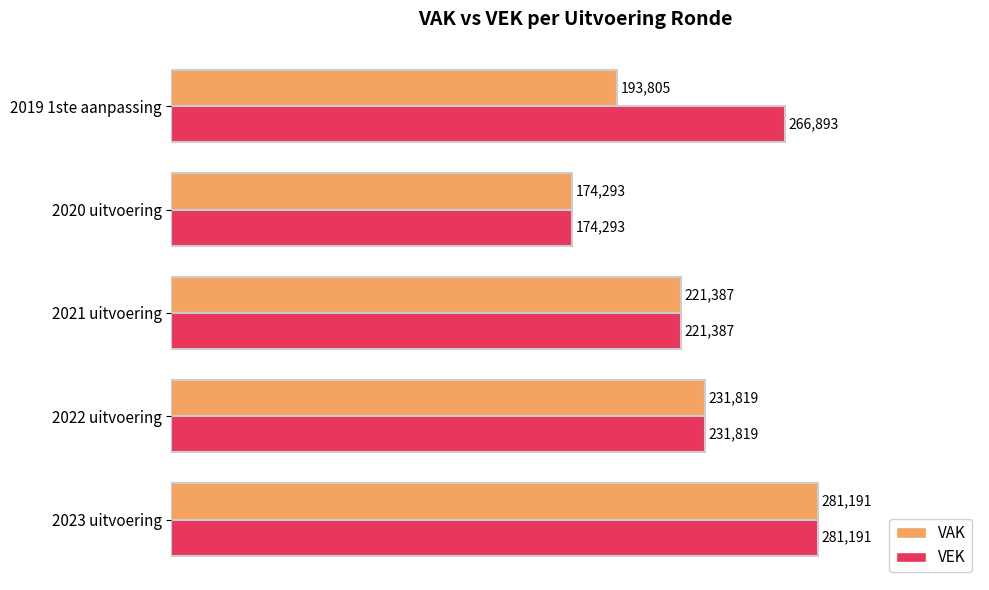

What is the minimum value for VEK?

174293